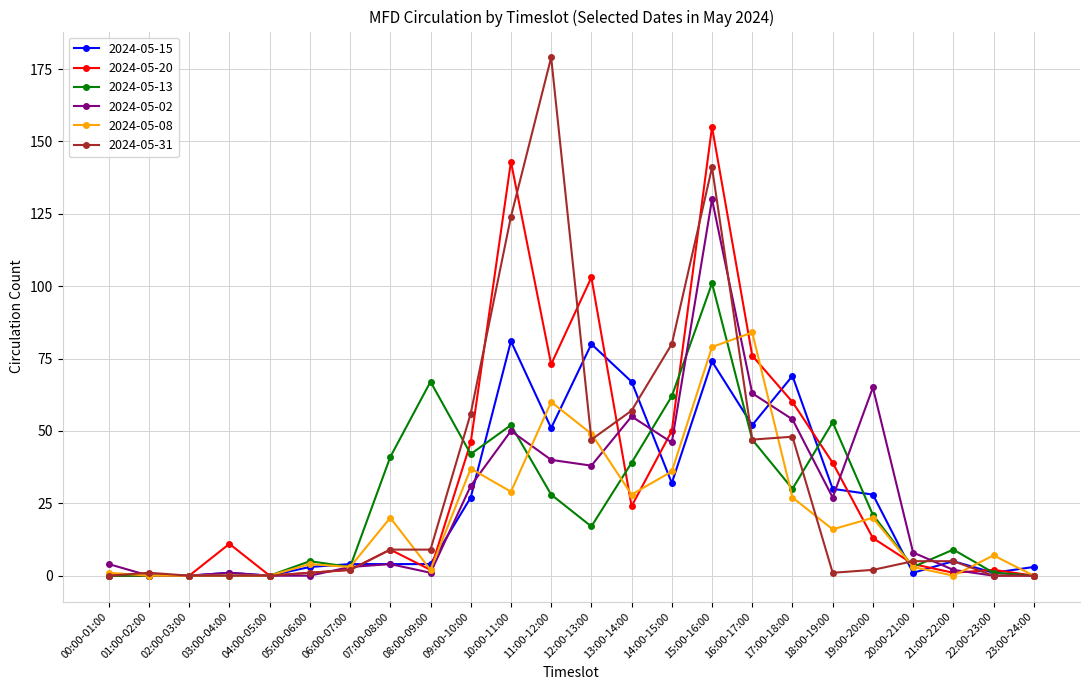

Is it true that 2024-05-13 equals 3 at 20:00-21:00?

True